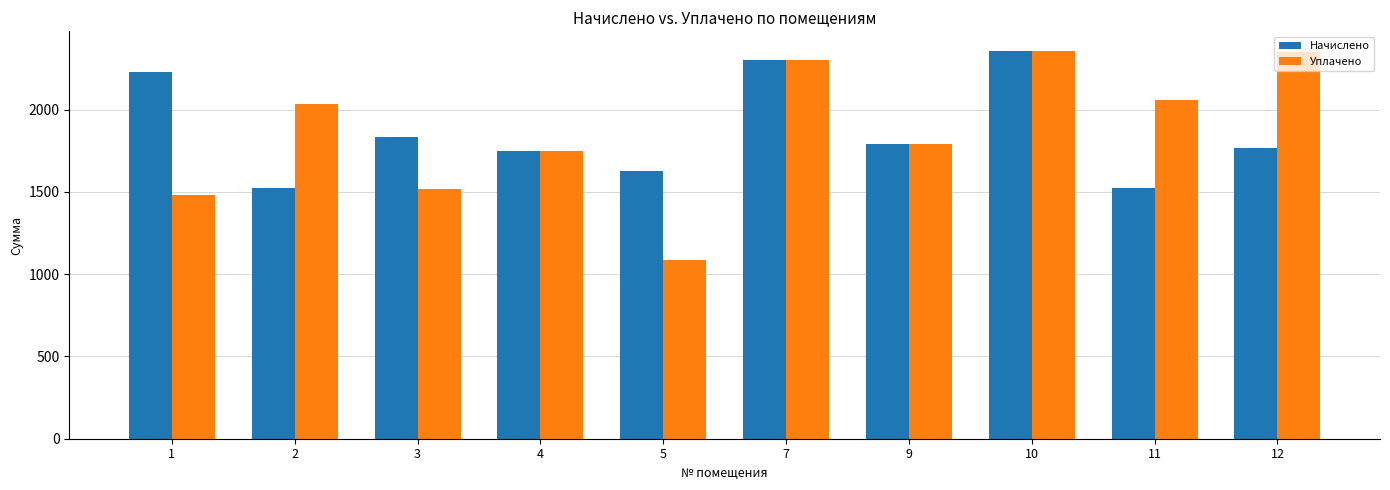

What is the difference between the Уплачено values at 1 and 9?

305.5